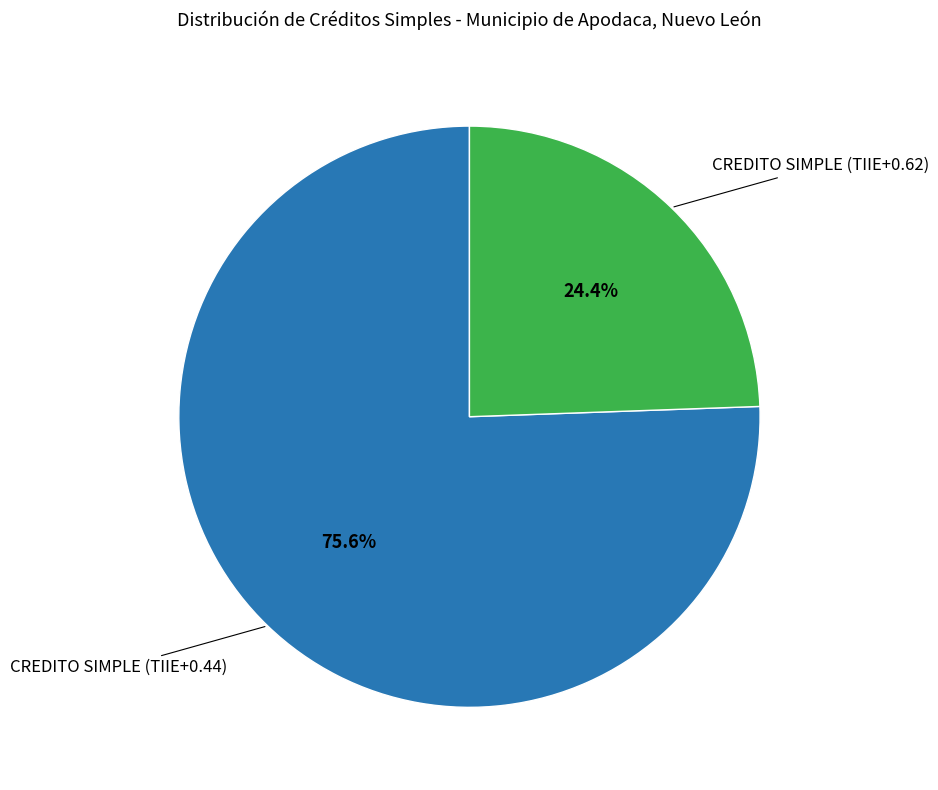

Is there a majority slice in this chart?

Yes